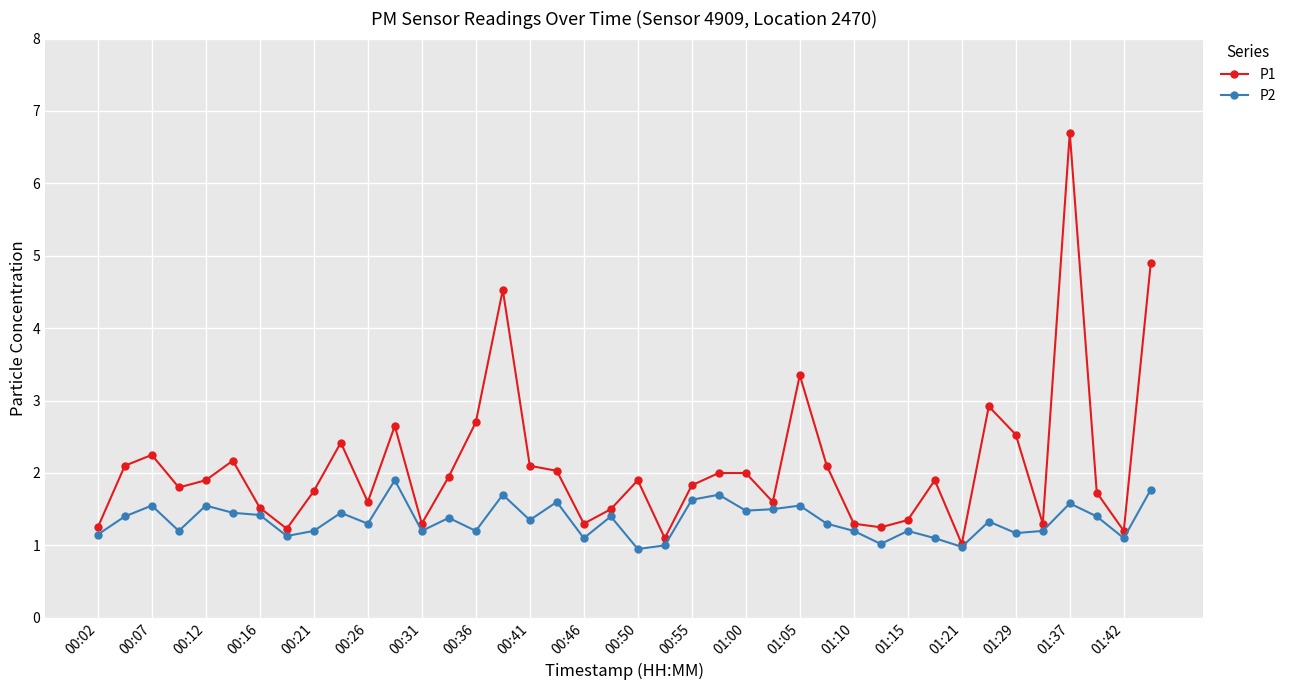

What is the maximum value for P1?

6.7